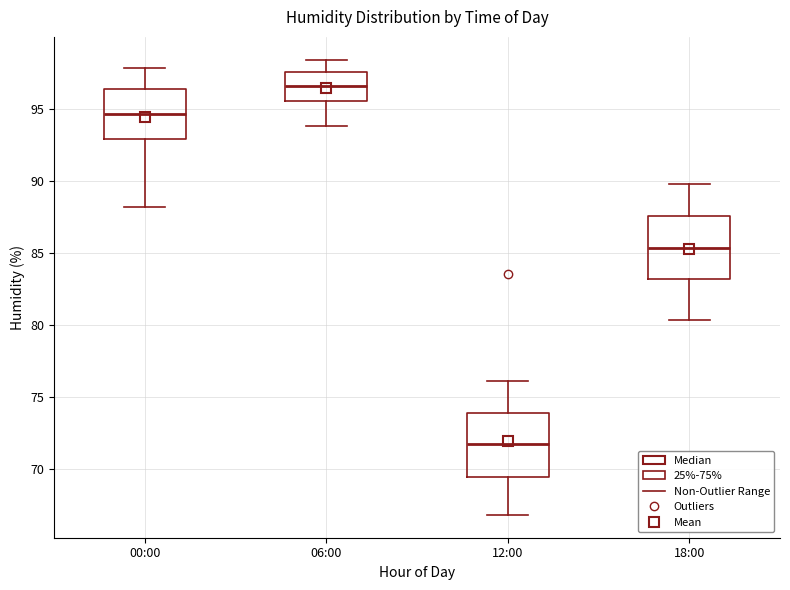

Which box has the lowest median line?

12:00